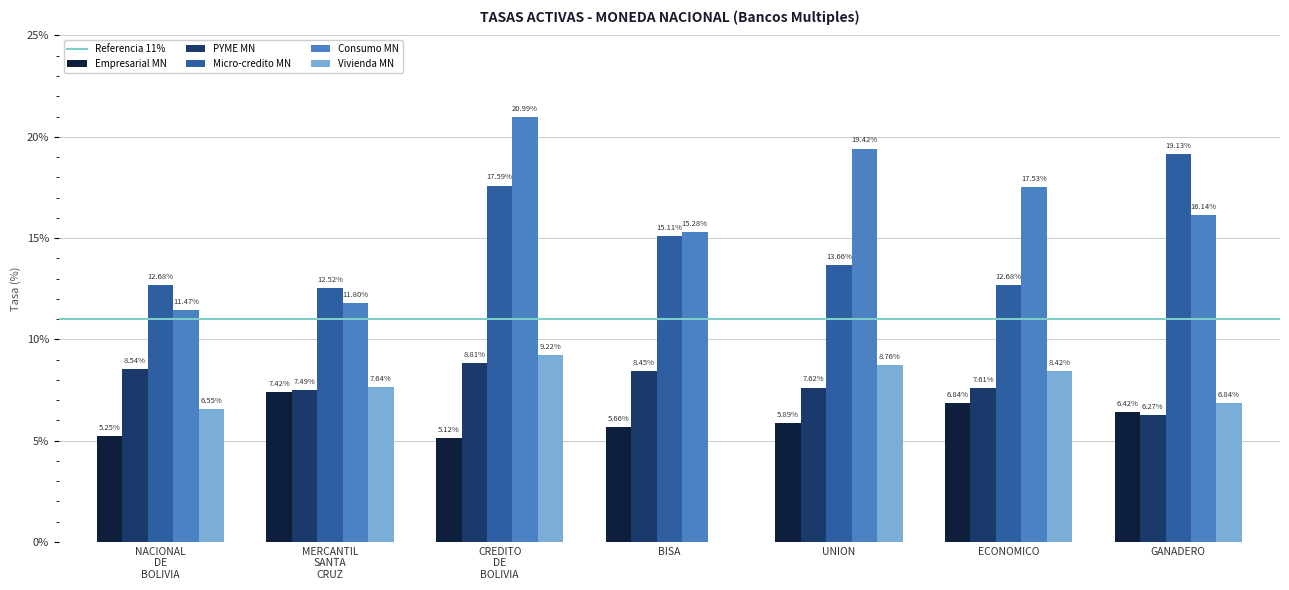

Is it true that Consumo MN equals 17.5 at ECONOMICO?

True